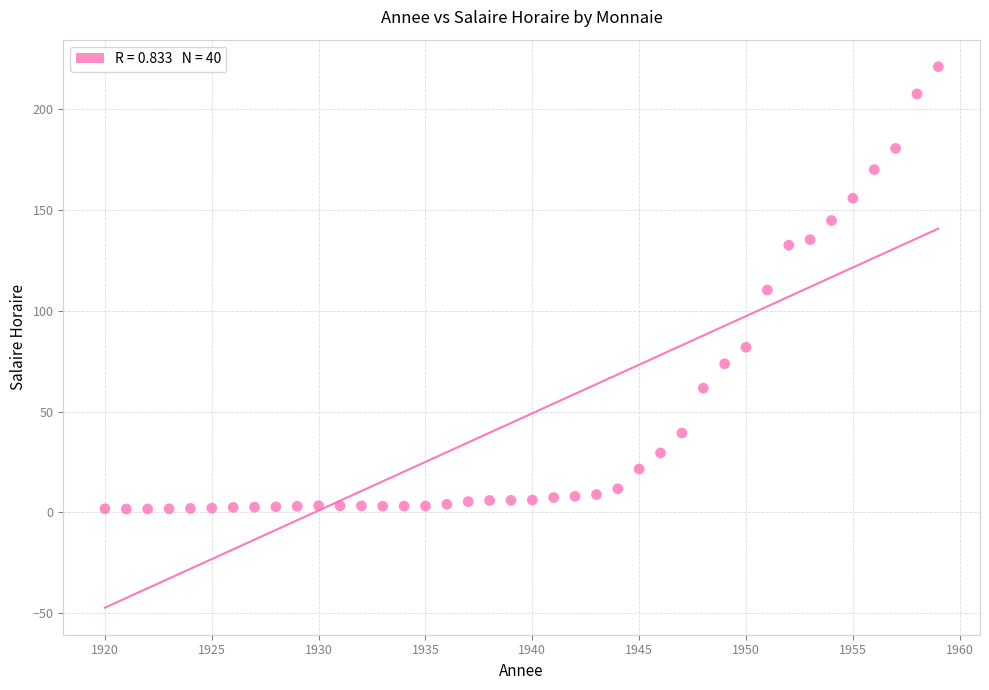

What is the range of X values (max minus min)?

39.0